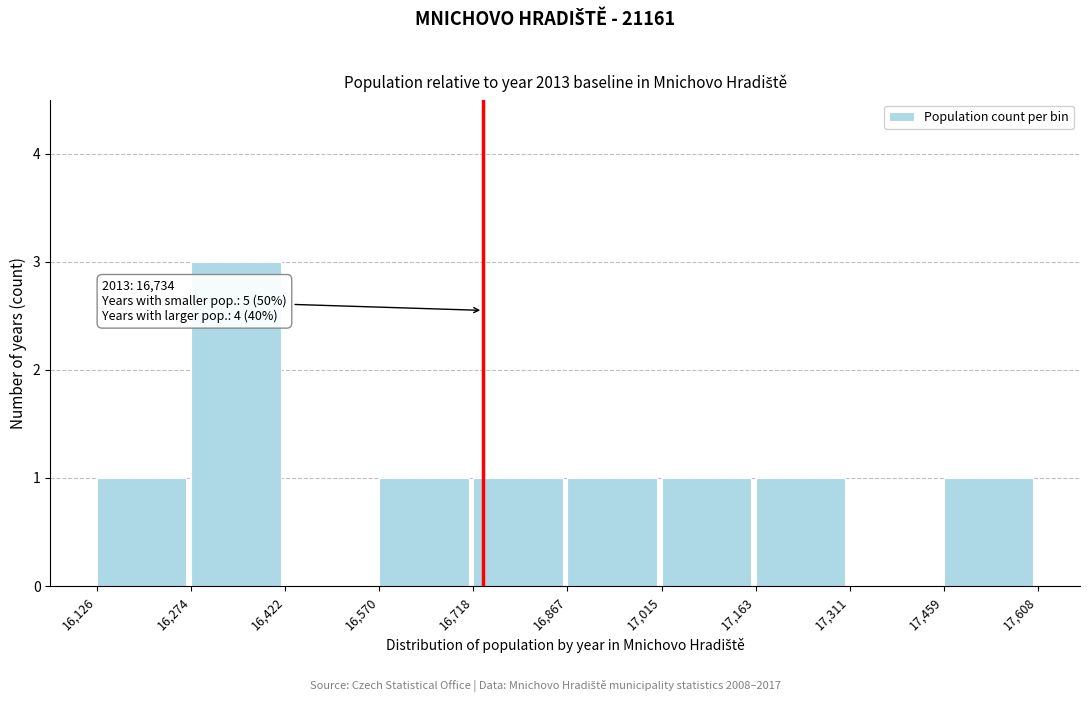

Which range on the x-axis has the tallest bar?

16,274 to 16,422